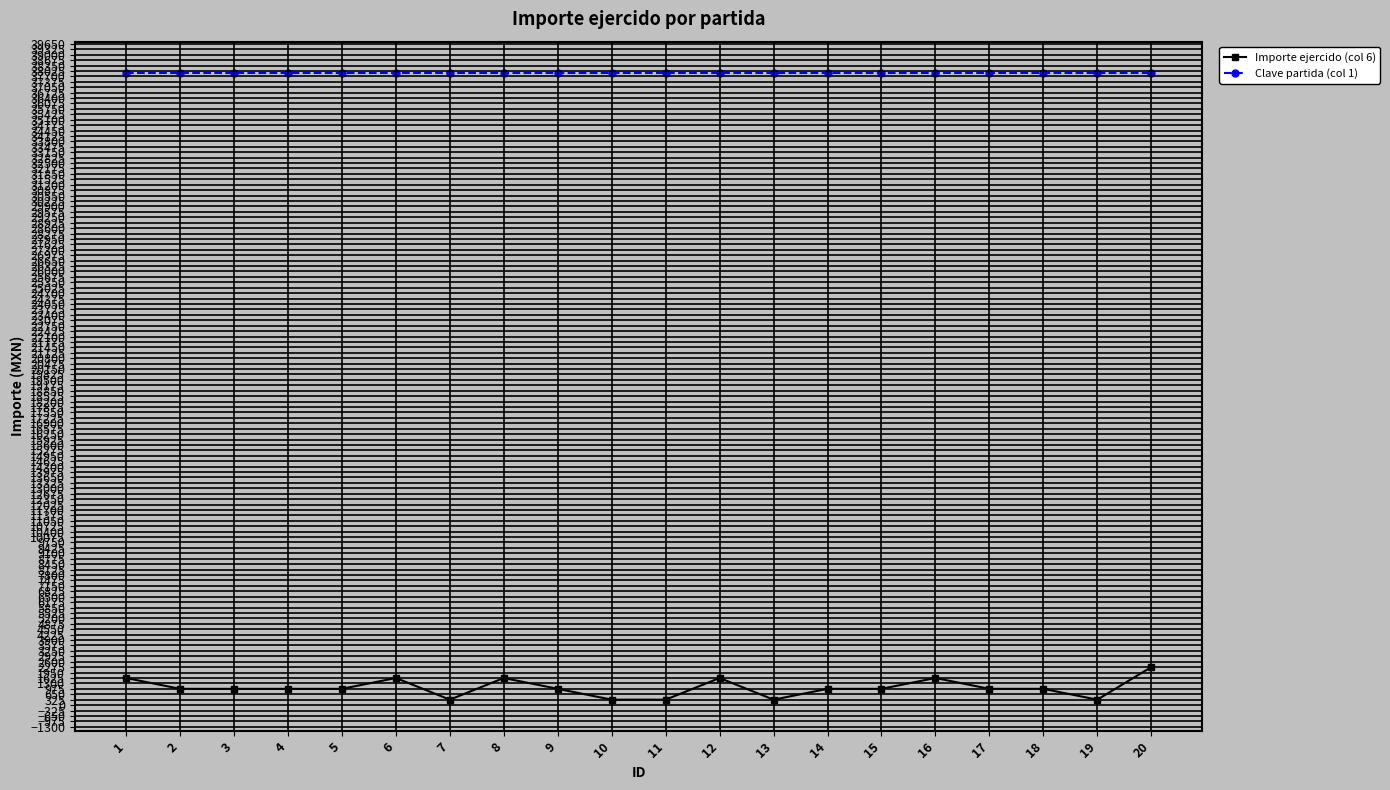

The Clave partida (col 1) series shows 23281 at 13. True or false?

False